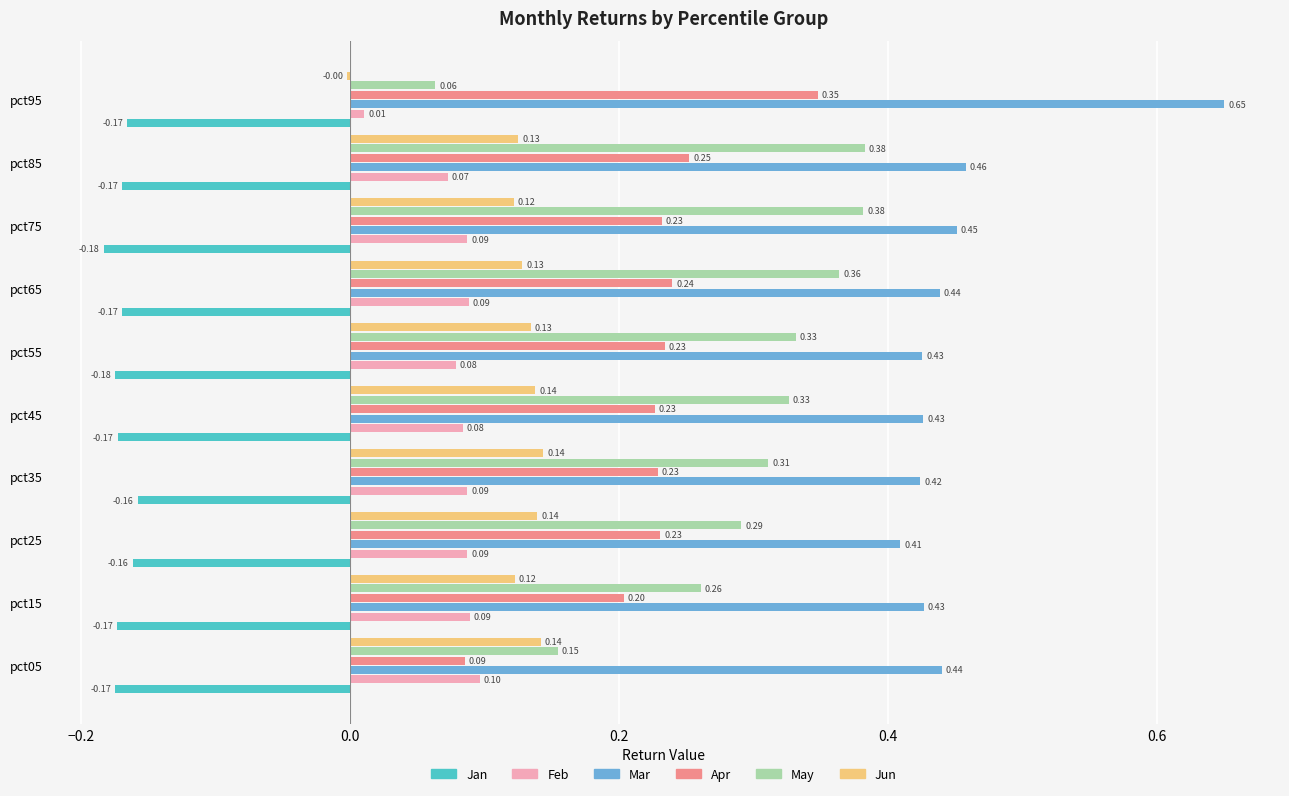

How many categories are shown in the chart?

10